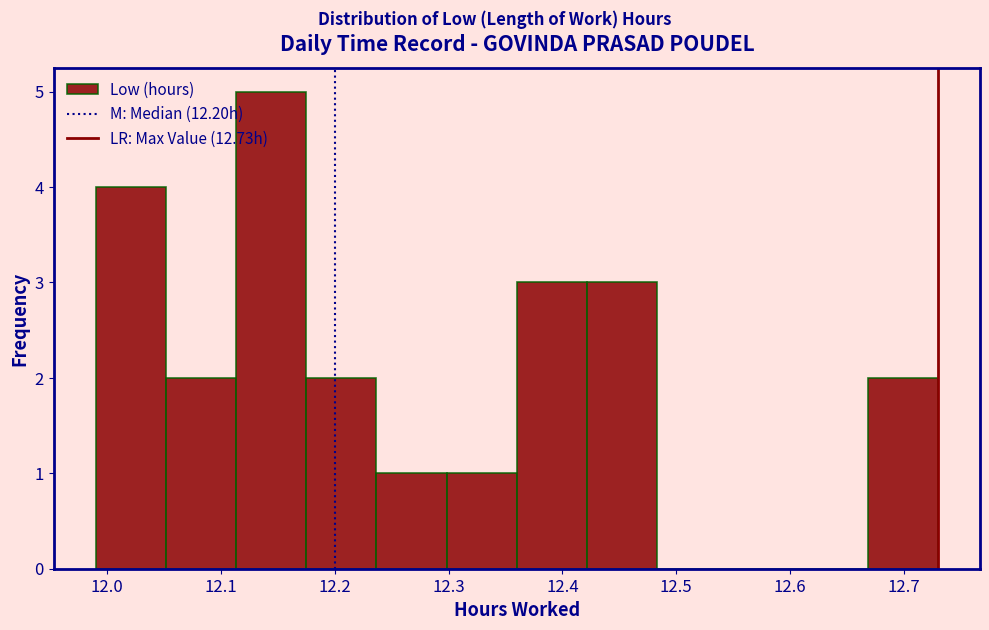

Which range on the x-axis has the tallest bar?

12.11 to 12.18